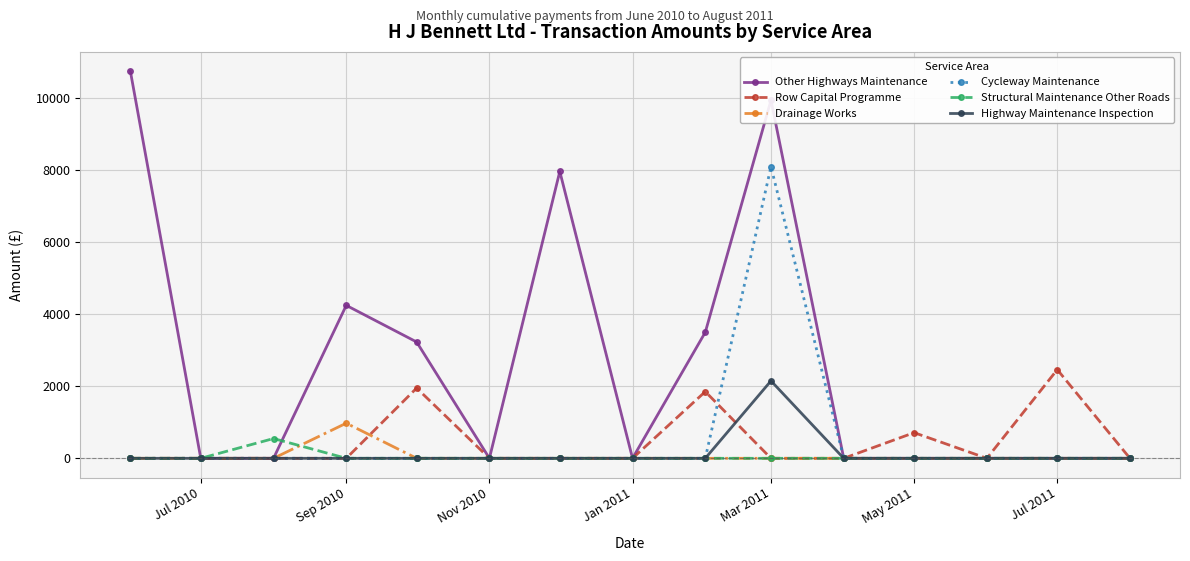

What is the maximum value for Other Highways Maintenance?

10746.9